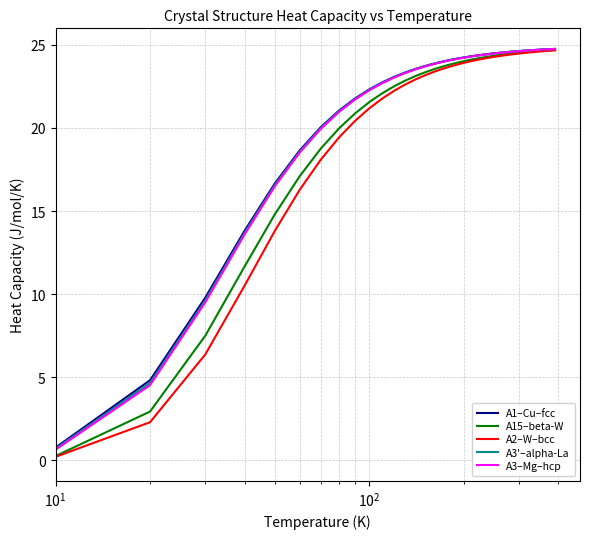

What is the highest value of the A3'–alpha-La series?

24.8